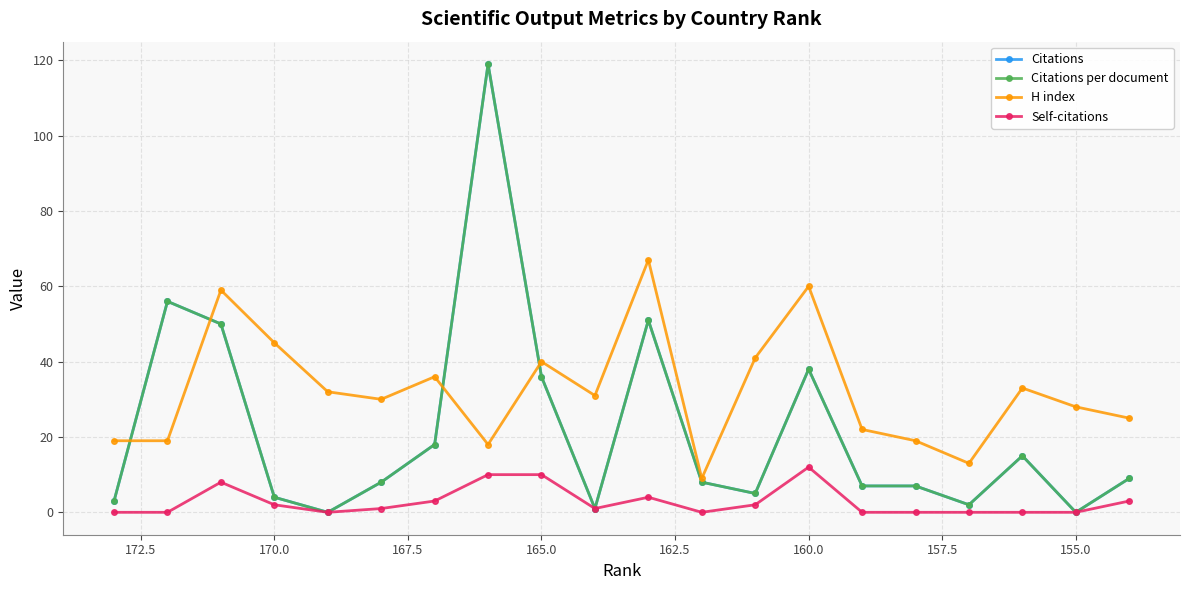

Is it true that H index equals 51 at 162.5?

False